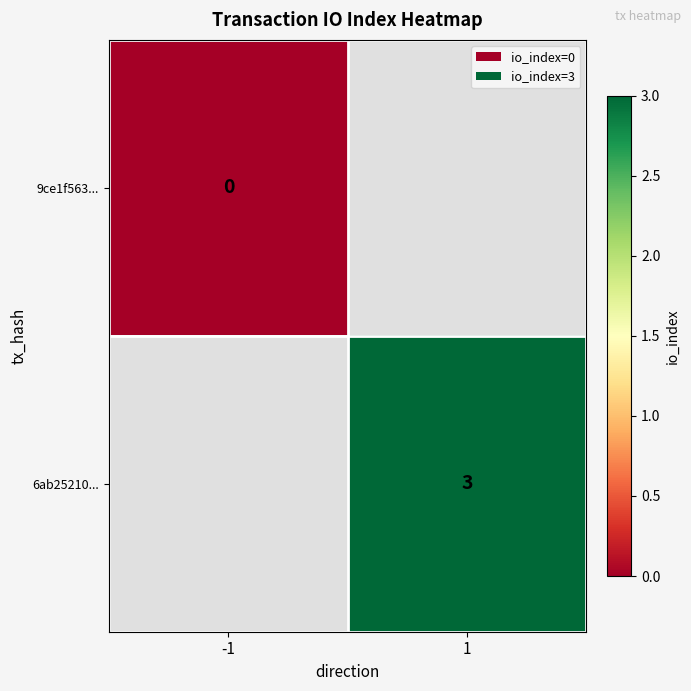

The 6ab25210... series shows 3 at 1. True or false?

True